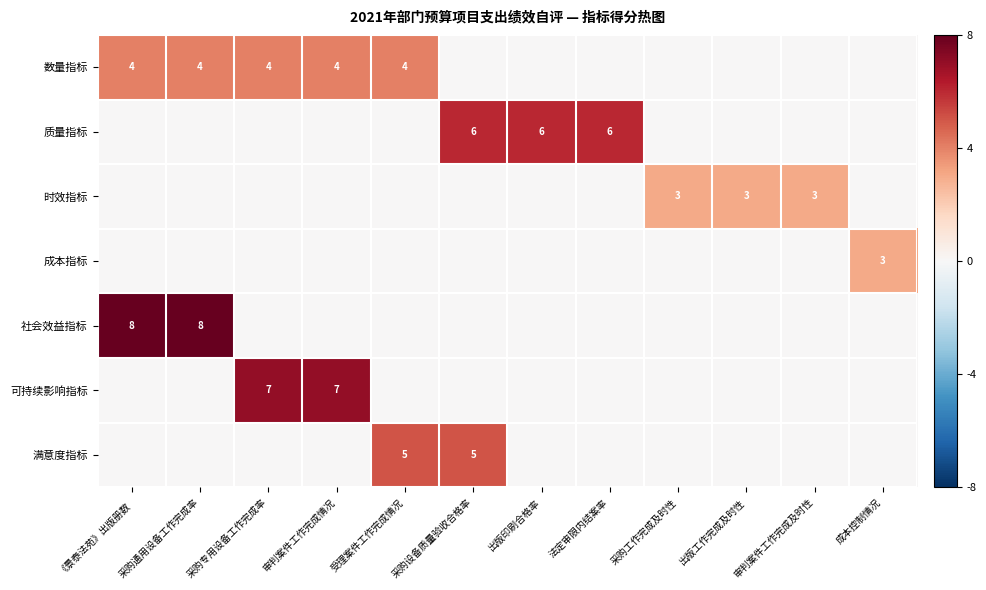

The value of 满意度指标 at 采购设备质量验收合格率 is 5. True or false?

True